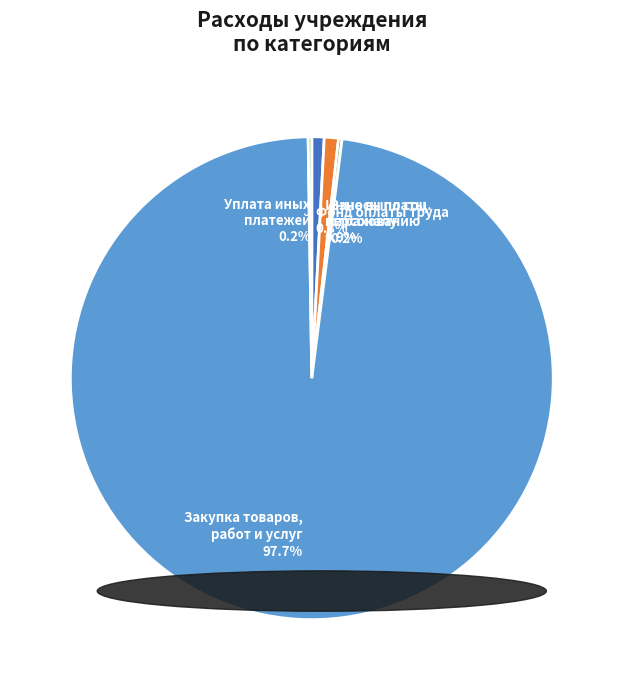

What is the majority slice?

Закупка товаров, работ и услуг